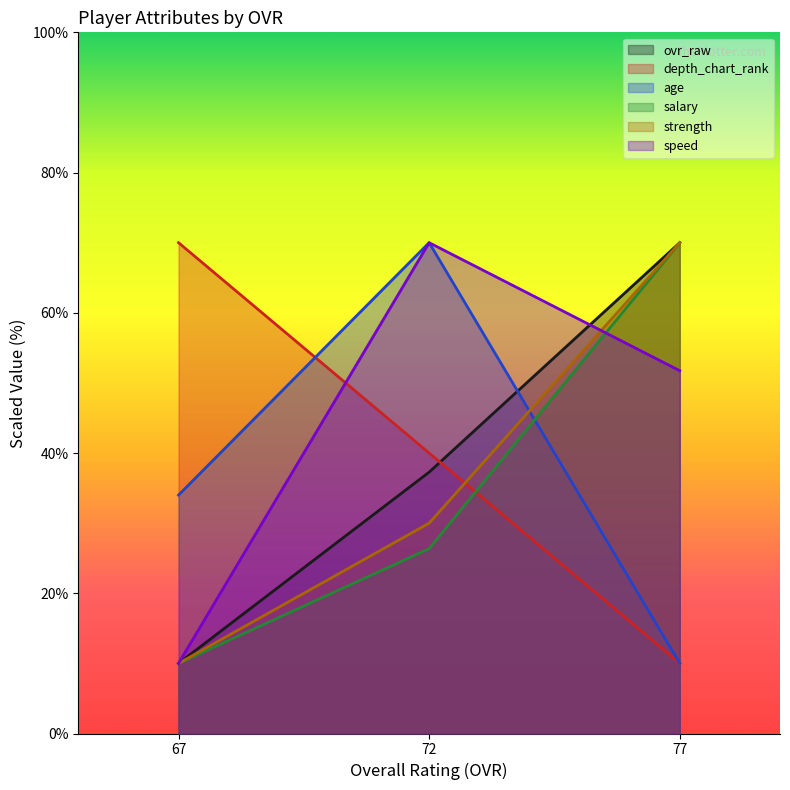

How many data points in depth_chart_rank are less than 40?

1